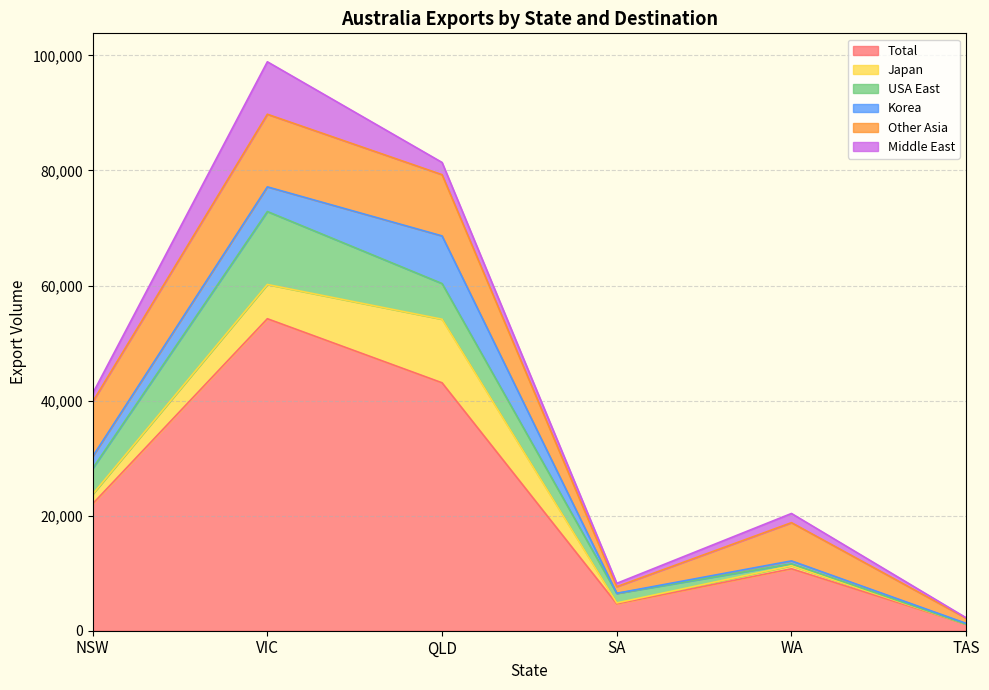

True or false: Other Asia has more than 2 points higher than both neighbors.

False